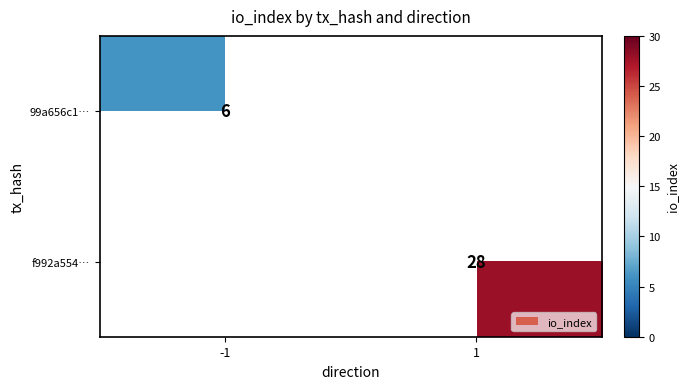

Is the value of f992a554… at 1 greater than the value of 99a656c1… at -1?

Yes